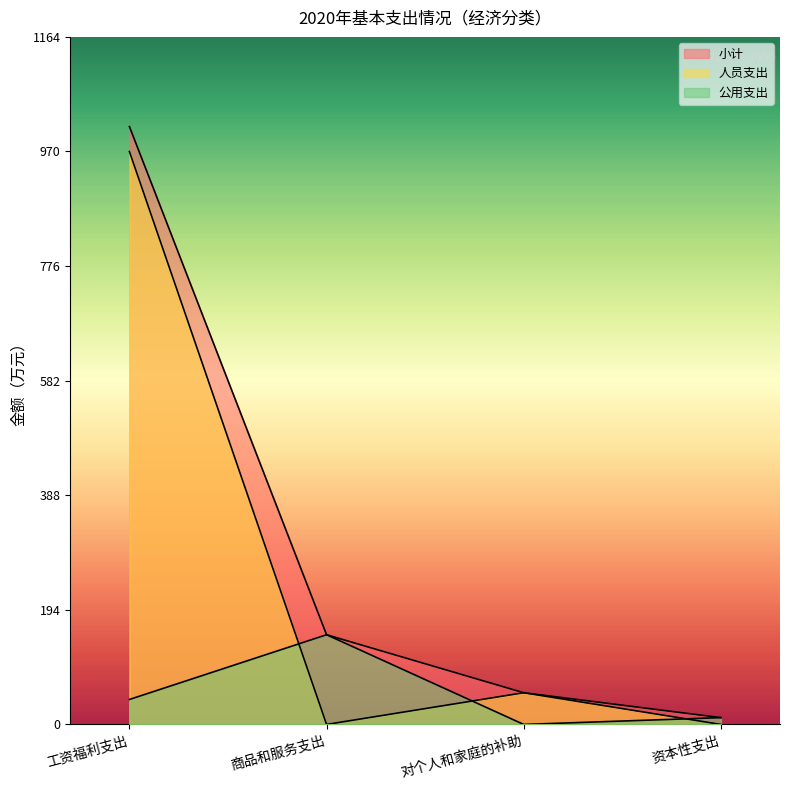

Reading left to right, list all the values displayed in this chart.

小计: 工资福利支出=1012.4	商品和服务支出=151.9	对个人和家庭的补助=53.7	资本性支出=11.5
人员支出: 工资福利支出=970.1	商品和服务支出=0.0	对个人和家庭的补助=53.7	资本性支出=0.0
公用支出: 工资福利支出=42.3	商品和服务支出=151.9	对个人和家庭的补助=0.0	资本性支出=11.5